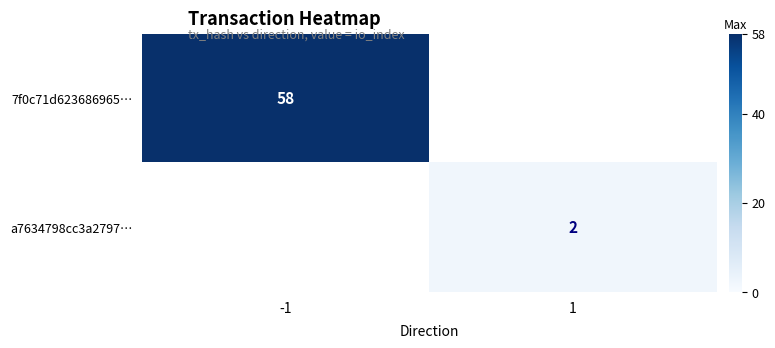

Between -1 and 1, which series saw the biggest shift?

7f0c71d623686965…